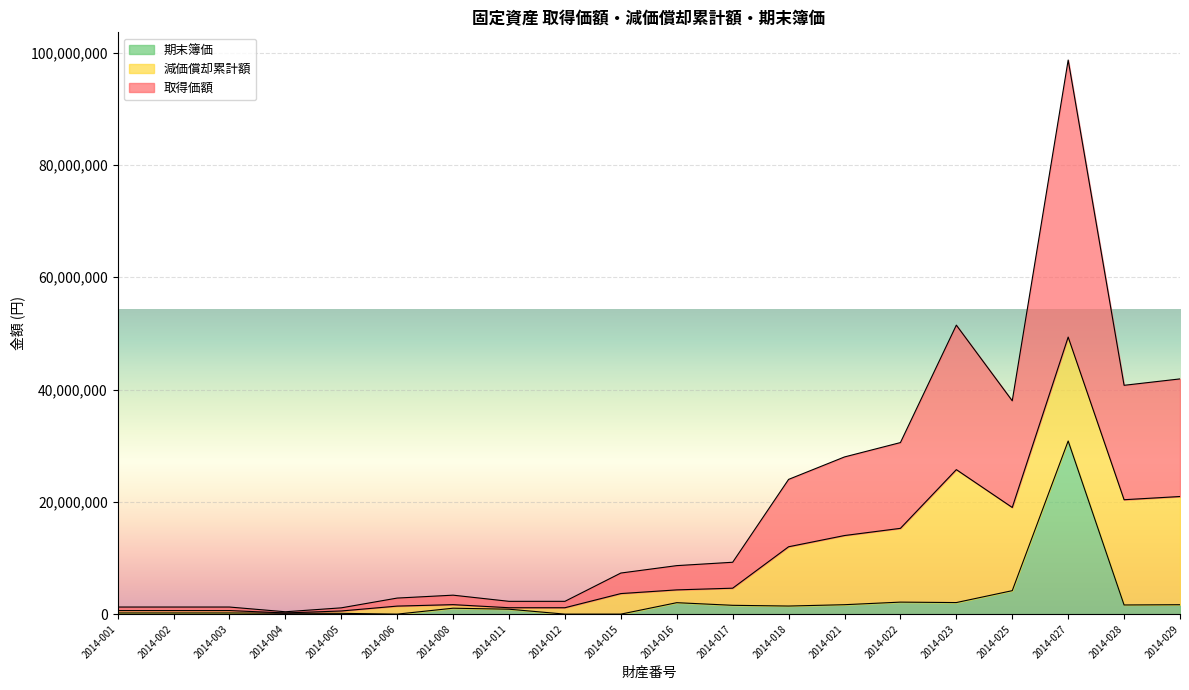

What is the minimum value for 期末簿価?

1